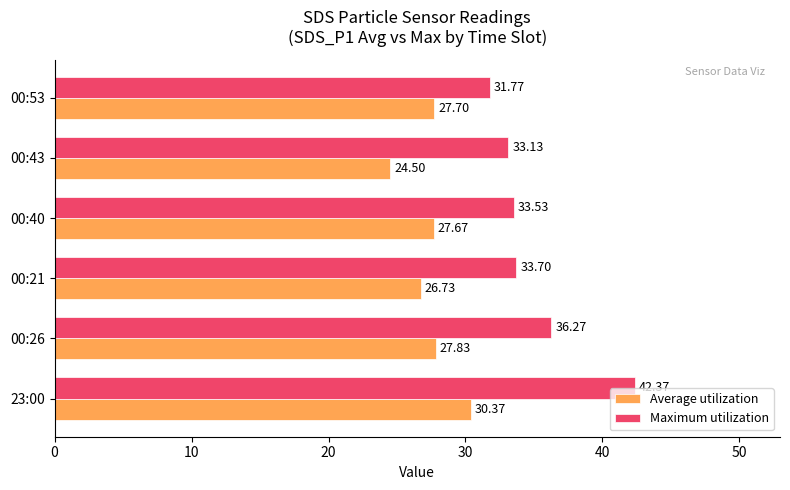

Is the value of Maximum utilization at 00:53 greater than the value of Average utilization at 00:21?

Yes